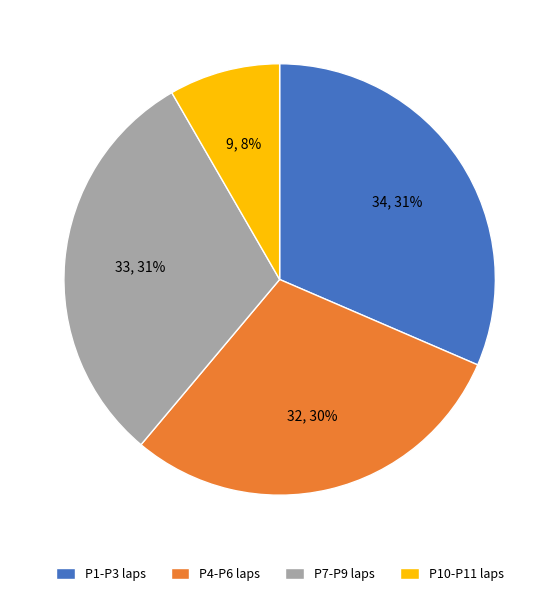

To the nearest percent, what is the average slice percentage?

25%